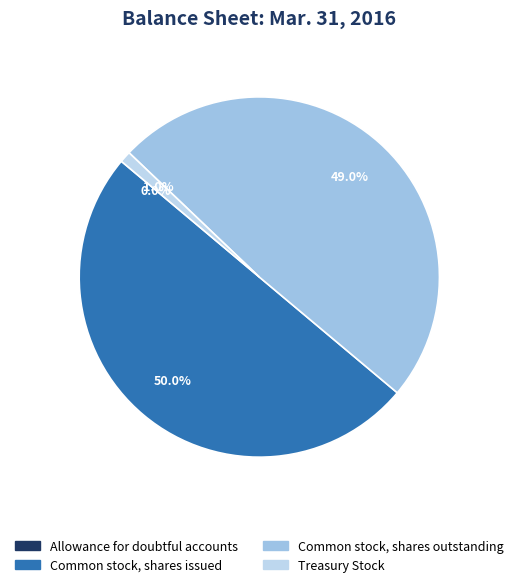

Is there any slice that represents more than half of the pie?

No